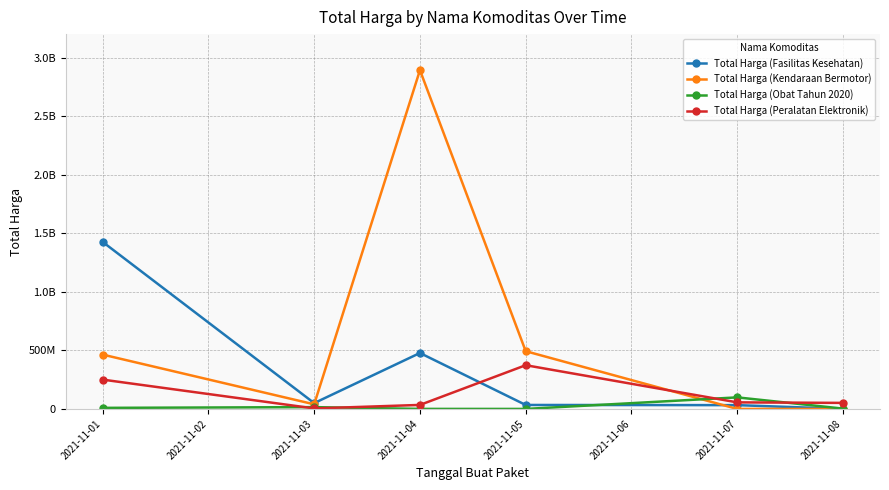

Is this an area chart (filled region under the line)?

No